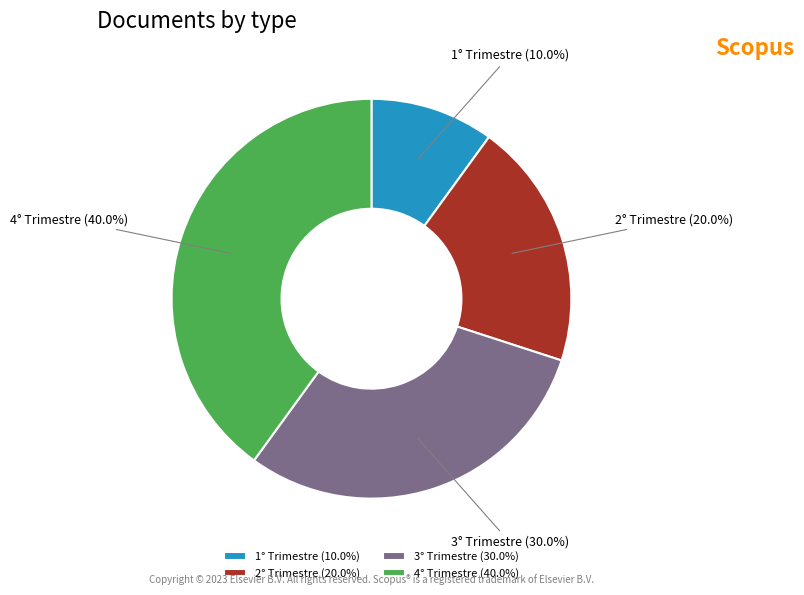

Rank the categories by value from highest to lowest.

4° Trimestre, 3° Trimestre, 2° Trimestre, 1° Trimestre